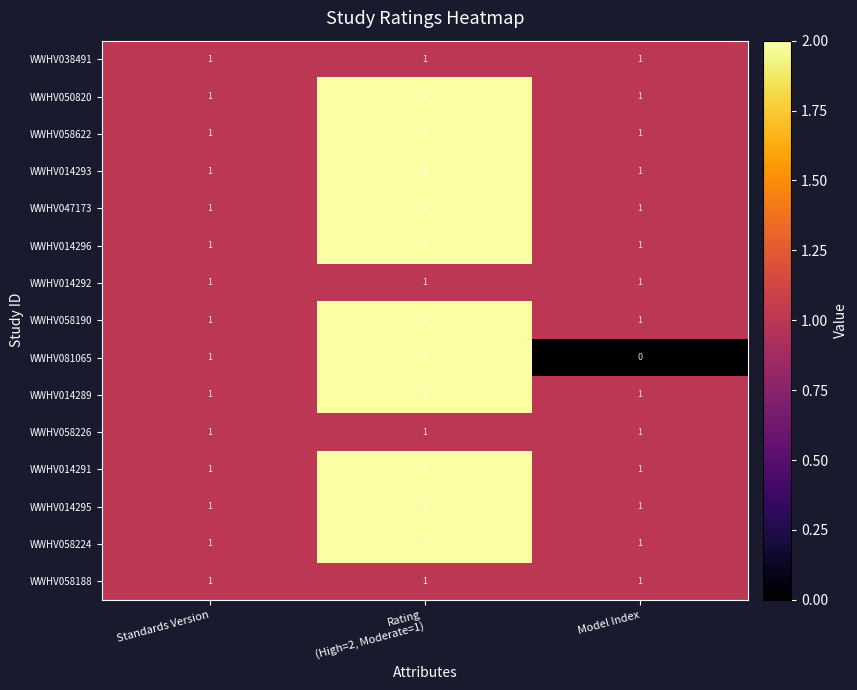

Count the WWHV081065 values in the range 0 to 2.

3